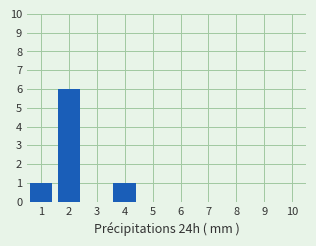

What is the greatest value displayed?

6